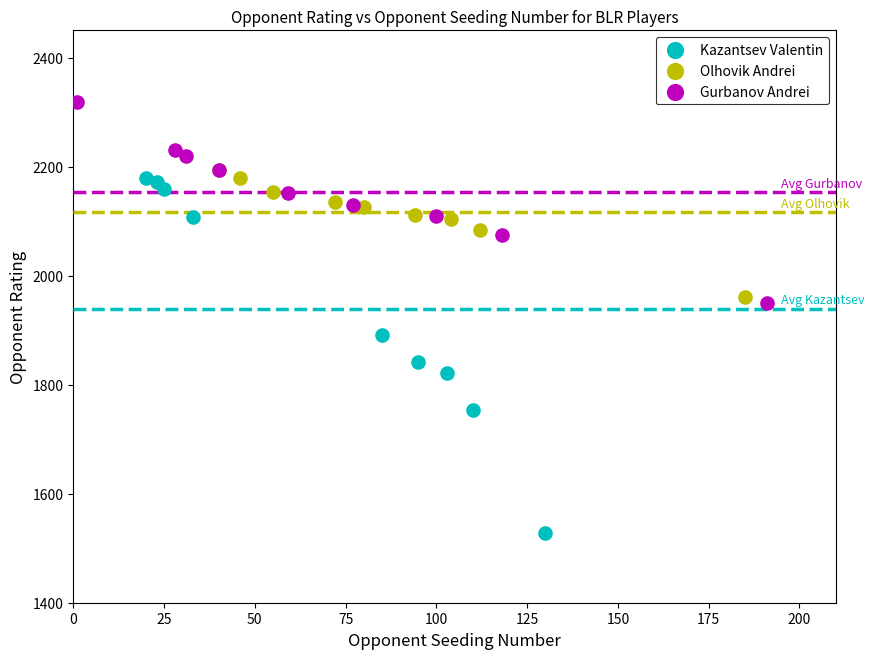

What are all the series names shown in the legend?

Kazantsev Valentin, Olhovik Andrei, Gurbanov Andrei